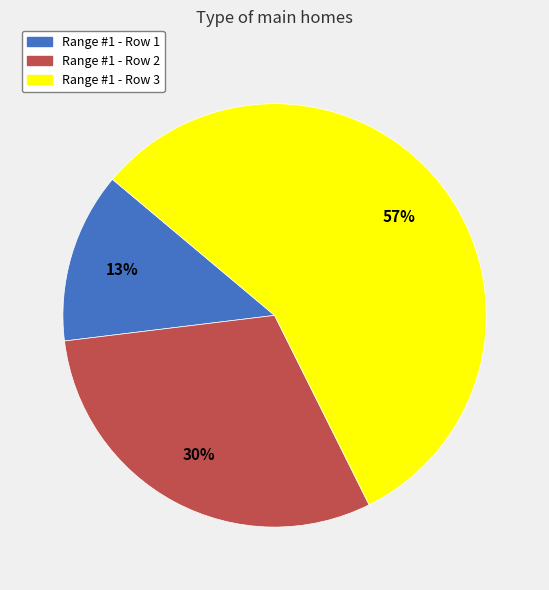

Combined, do Range #1 - Row 1 and Range #1 - Row 3 account for over 50%?

Yes